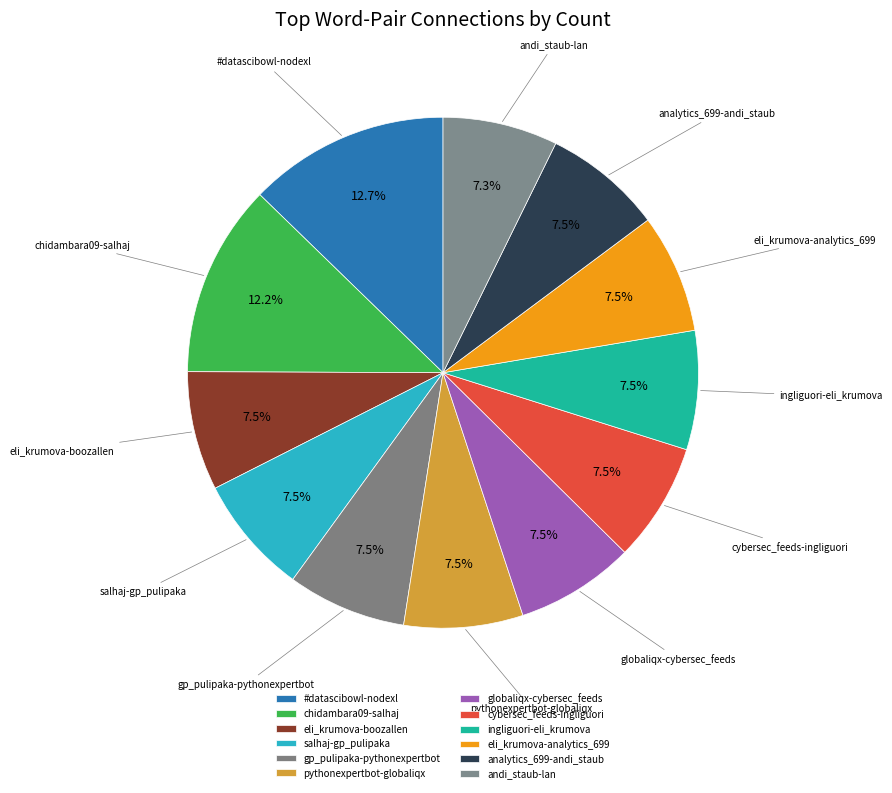

How many slices are in this pie chart?

12